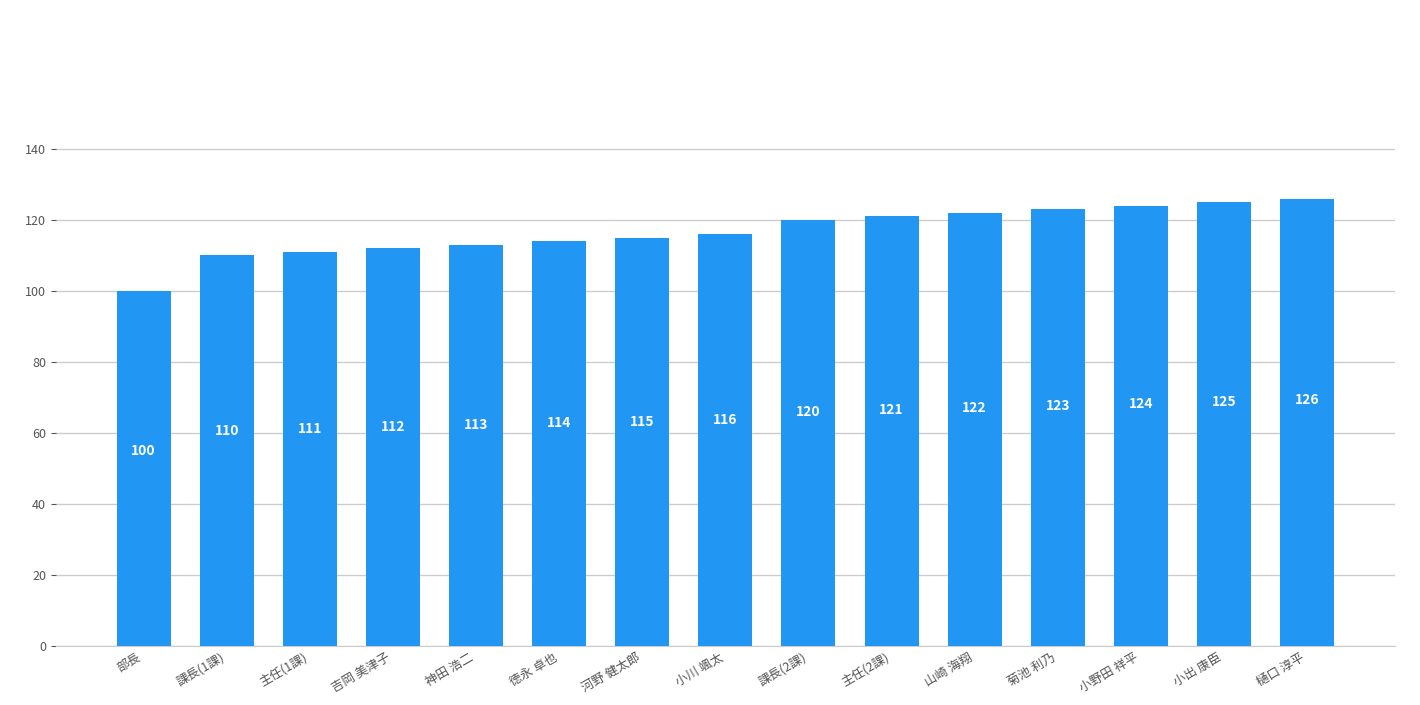

What is the smallest value displayed?

100